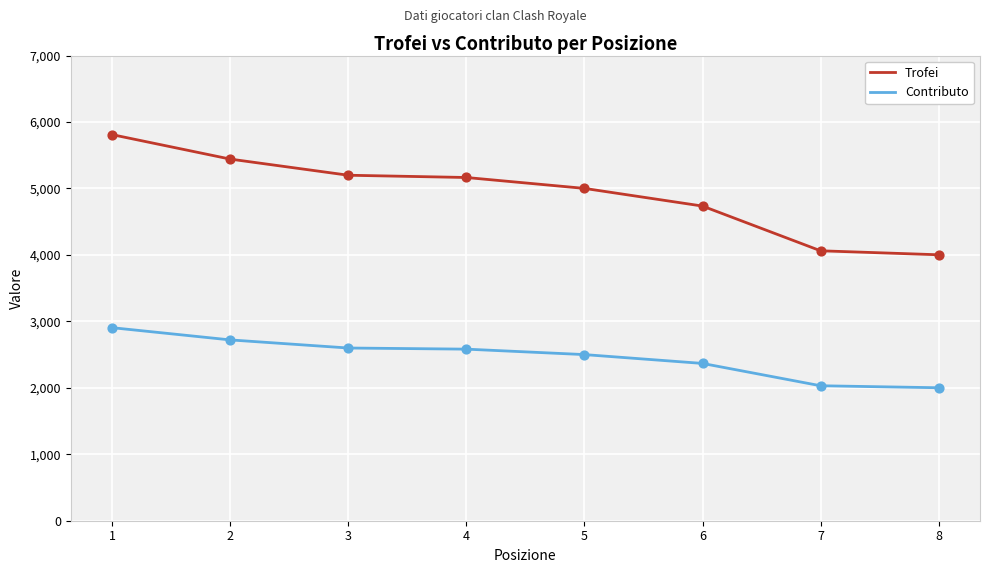

At which category is the sum across all series the highest?

1